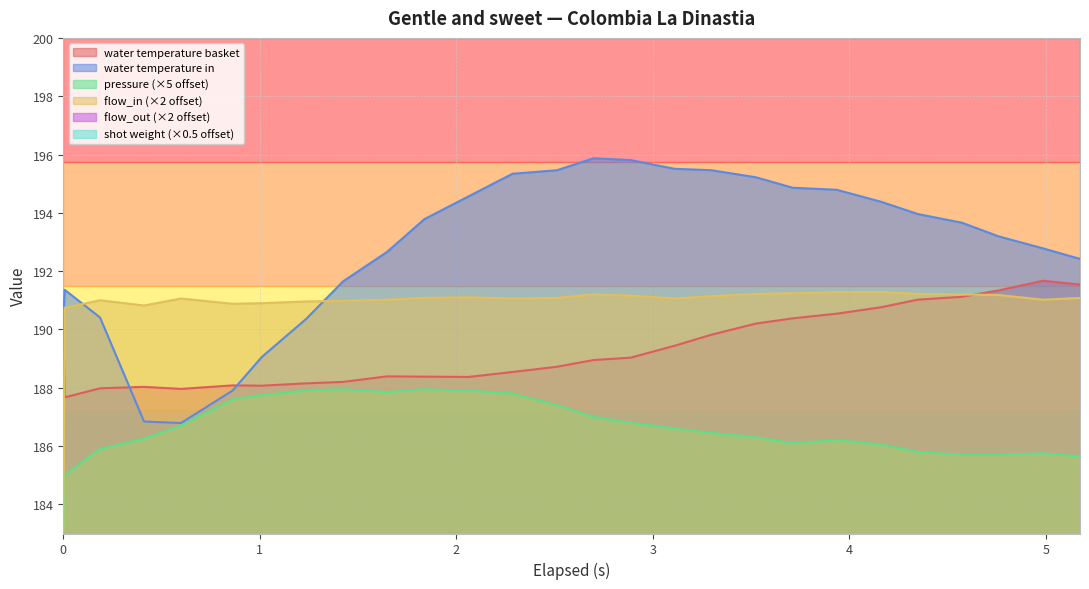

After their last crossing, which series has the higher values: flow_in or water_temperature_in?

water_temperature_in